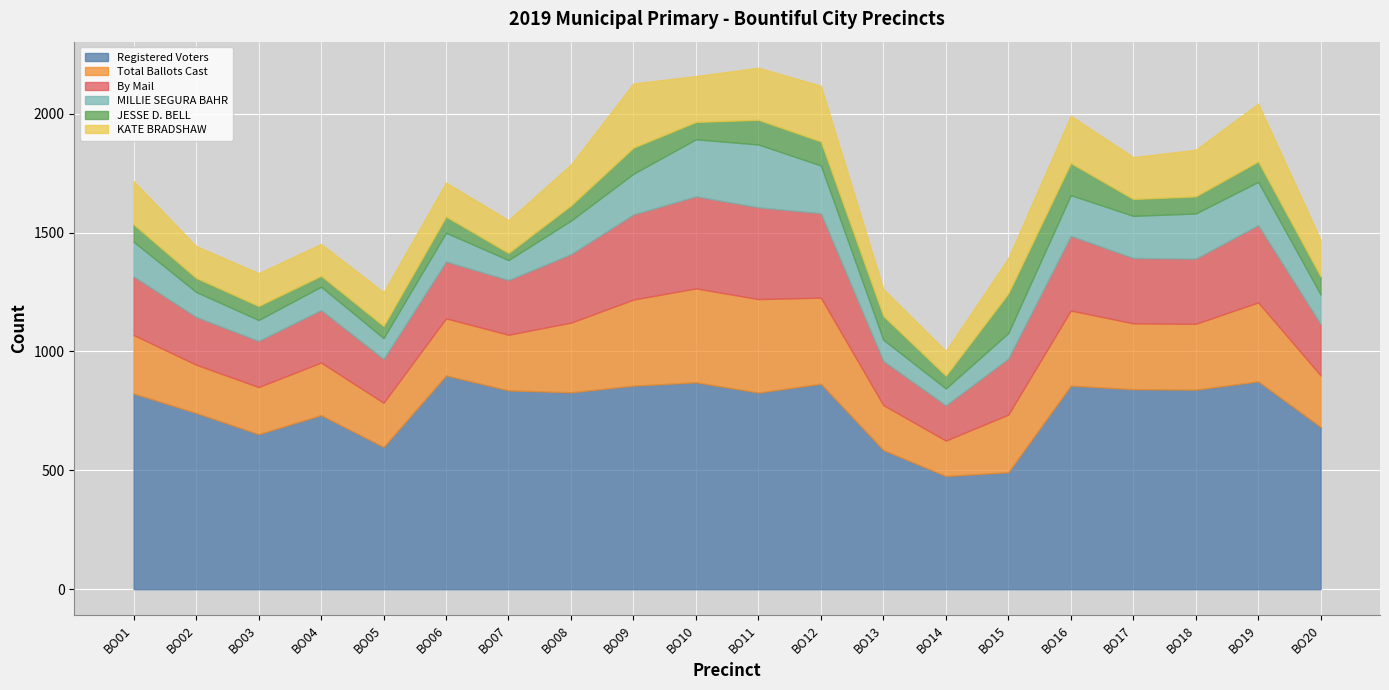

Is the value of MILLIE SEGURA BAHR at BO18 greater than the value of Registered Voters at BO18?

No